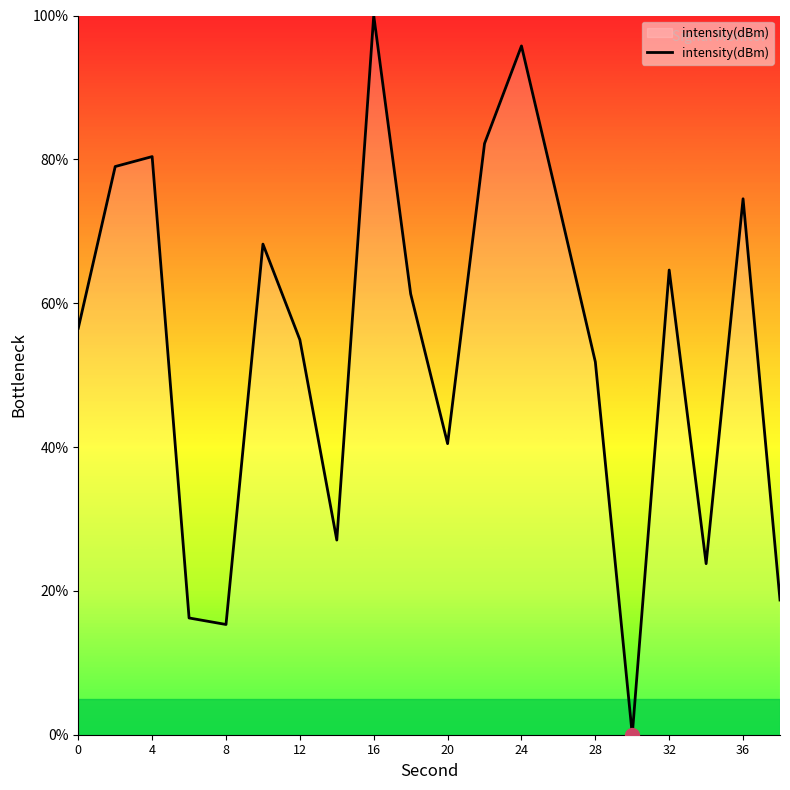

What is the difference between the maximum and minimum values?

100.0